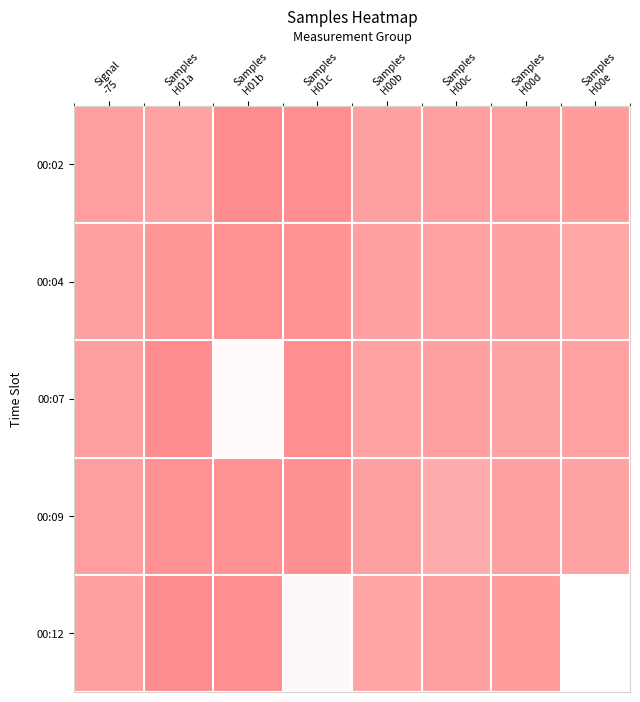

Rank the series by their maximum value, from highest to lowest.

00:12, 00:02, 00:07, 00:09, 00:04